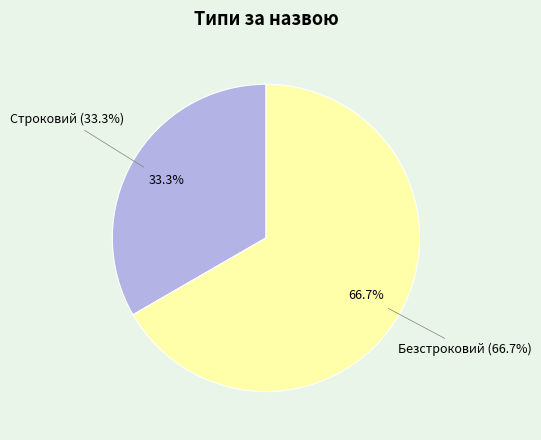

Is there any slice that represents more than half of the pie?

Yes